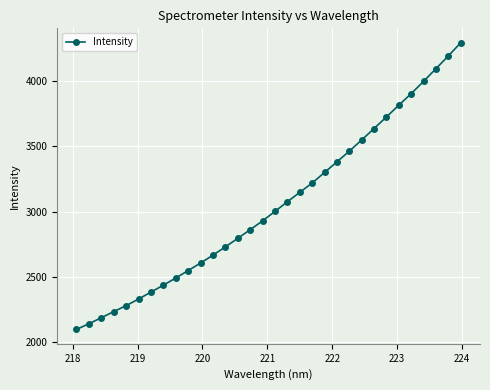

How many lines are shown in the chart?

1